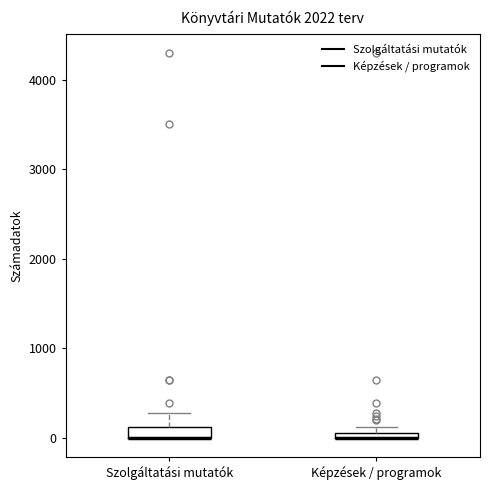

Where is the upper edge of the box for Képzések / programok on the y-axis? The values are not printed on the chart, so give them approximately, as read against the axis.

100